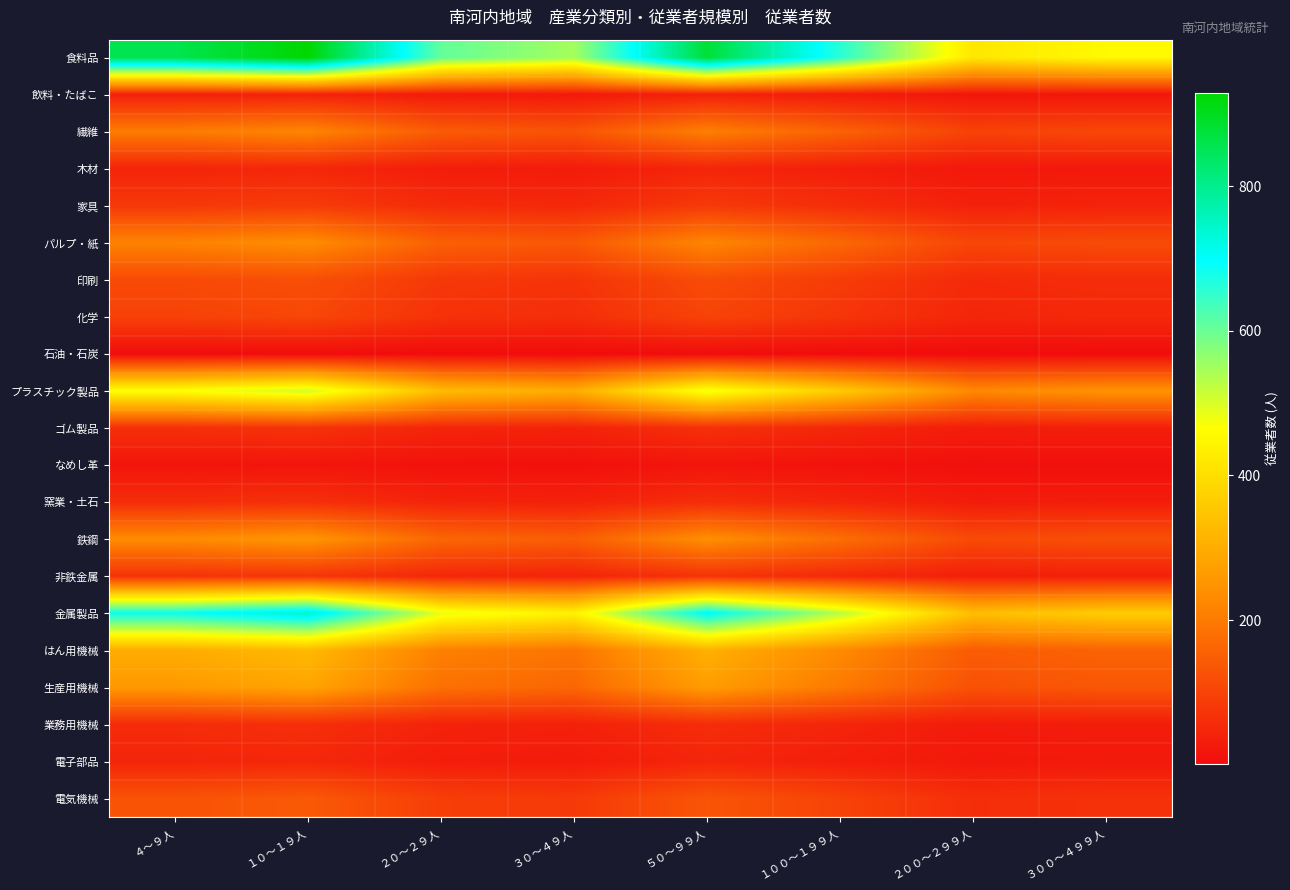

Which has a higher value, ３０～４９人 or １００～１９９人?

１００～１９９人